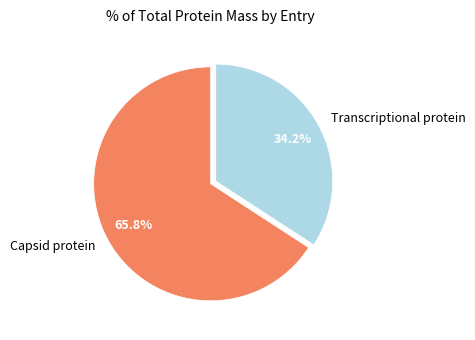

To the nearest percent, what percentage of the pie is Capsid protein?

66%